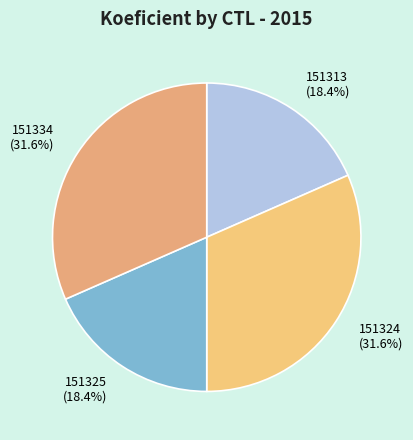

Is there any slice that represents more than half of the pie?

No